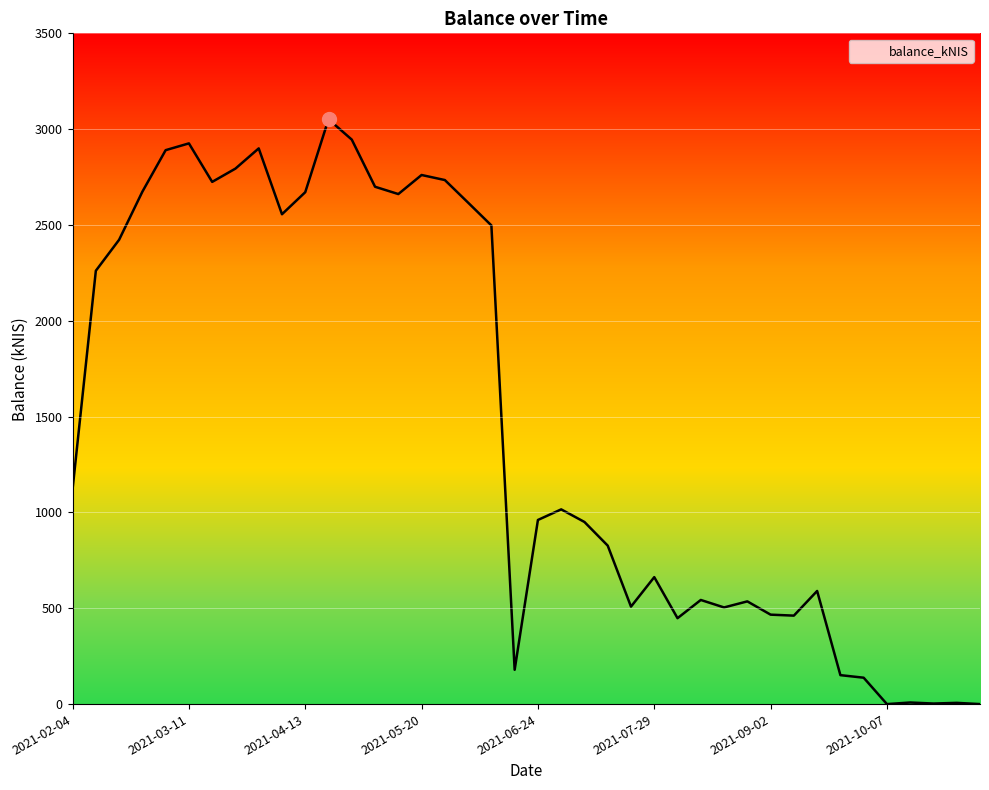

What is the difference between the maximum and minimum values?

3051.6